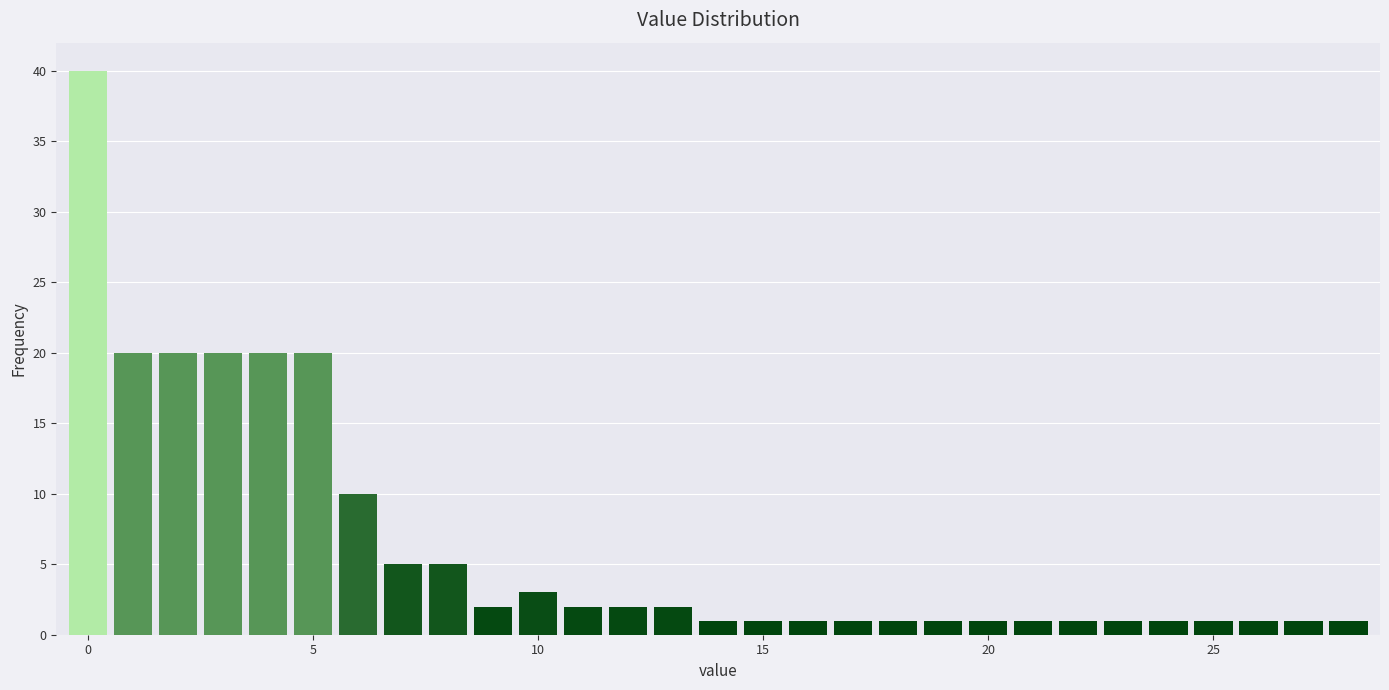

Read against the x-axis, roughly where is the centre of the tallest bar?

0.0